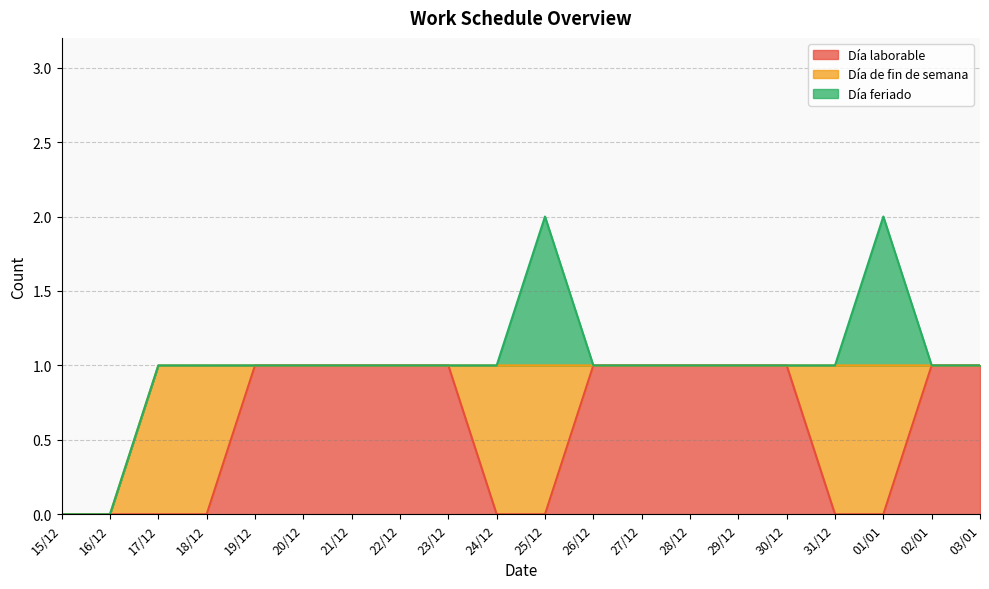

How many times do Día de fin de semana and Día laborable cross each other?

5